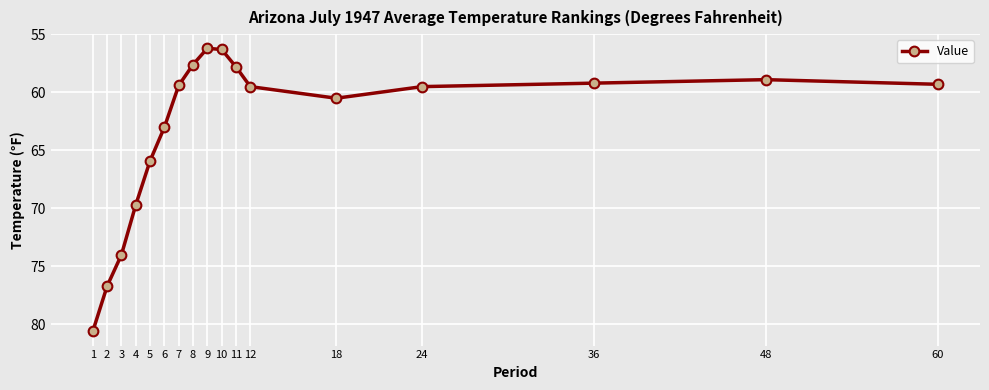

How many lines are shown in the chart?

1